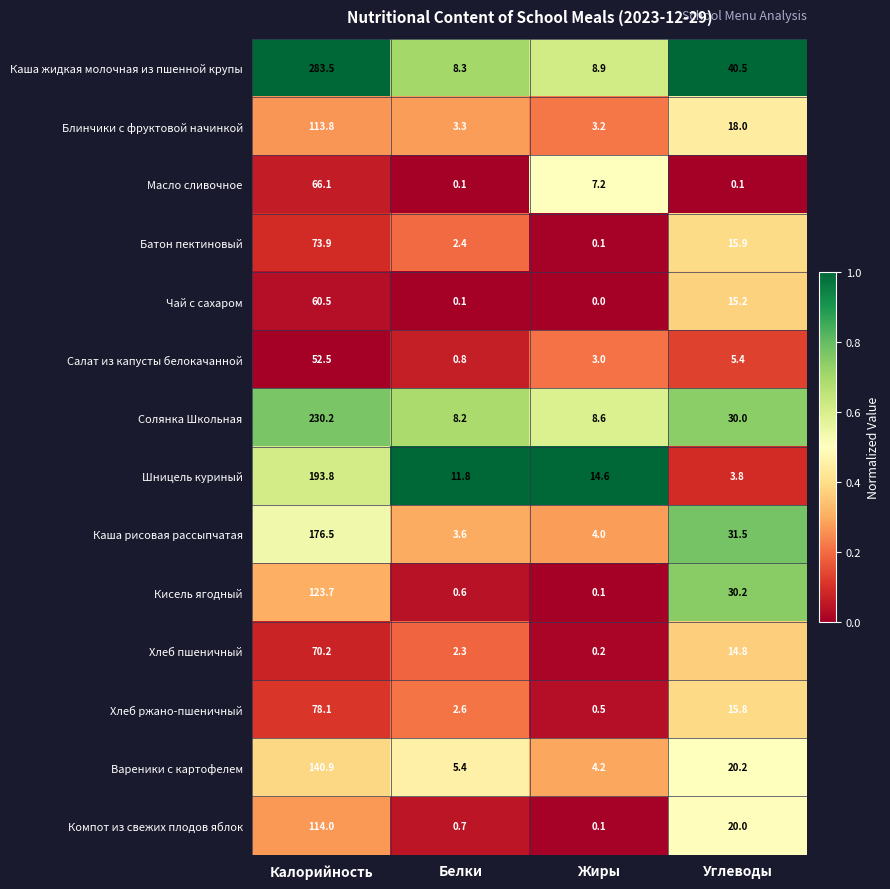

Rank the series by their maximum value, from highest to lowest.

Каша жидкая молочная из пшенной крупы, Солянка Школьная, Шницель куриный, Каша рисовая рассыпчатая, Вареники с картофелем, Кисель ягодный, Компот из свежих плодов яблок, Блинчики с фруктовой начинкой, Хлеб ржано-пшеничный, Батон пектиновый, Хлеб пшеничный, Масло сливочное, Чай с сахаром, Салат из капусты белокачанной